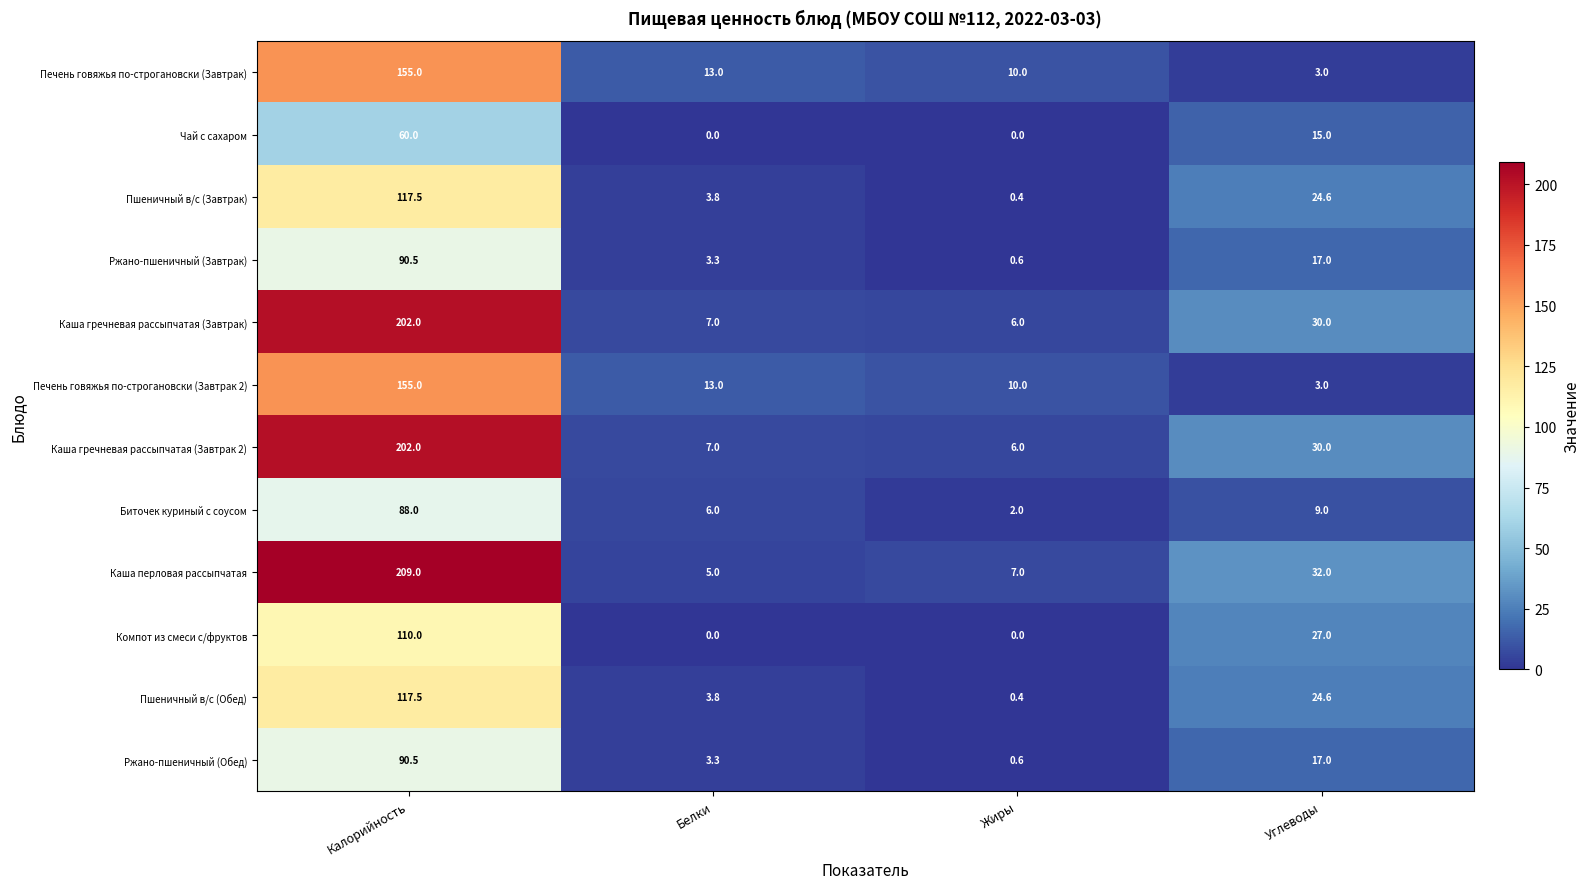

What is the difference between the Каша гречневая рассыпчатая (Завтрак 2) values at Калорийность and Белки?

195.0